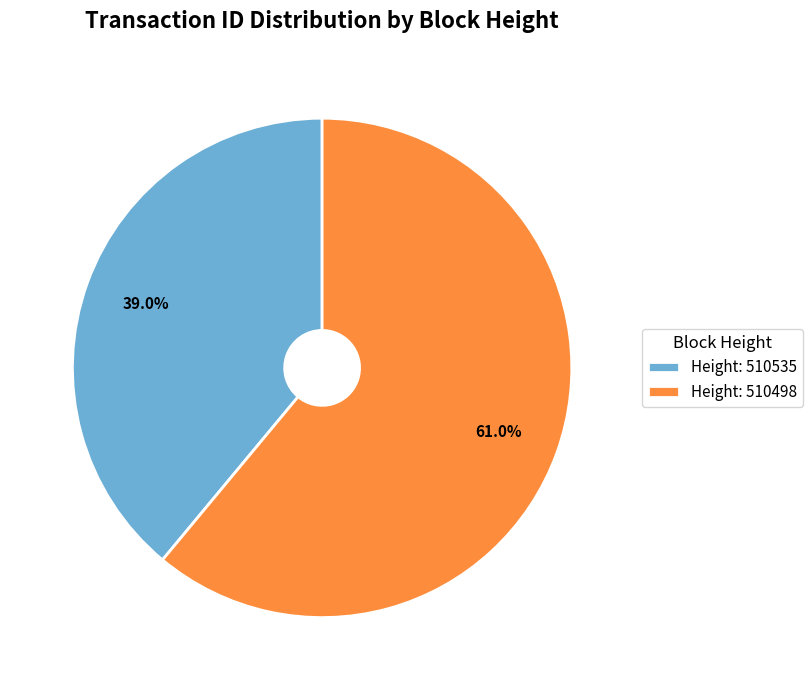

Approximately how many times larger is the value at Height: 510535 compared to Height: 510498?

0.6